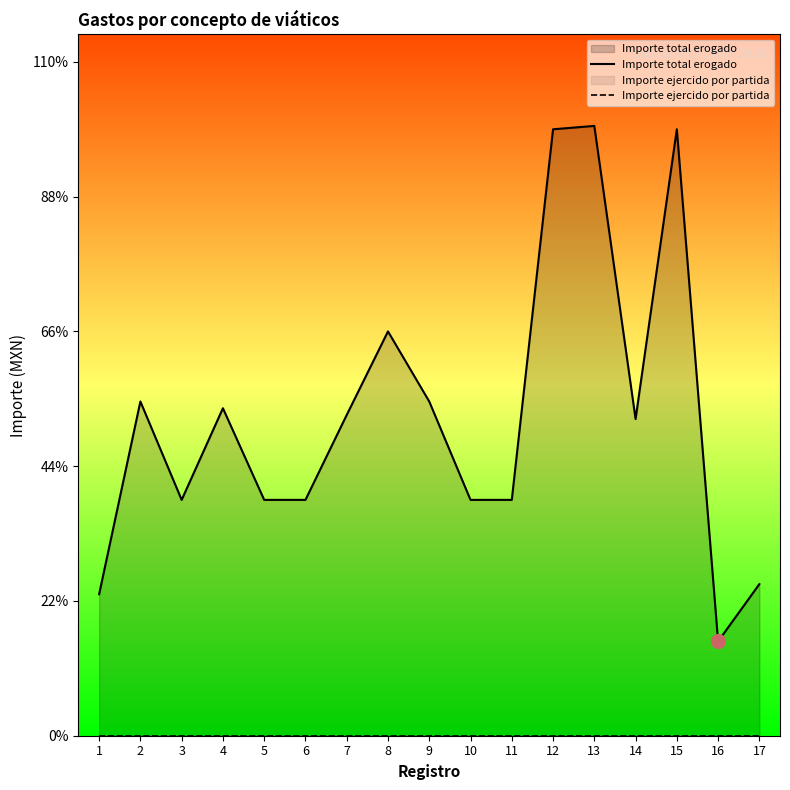

True or false: Importe ejercido por partida and Importe total erogado intersect in this chart.

False